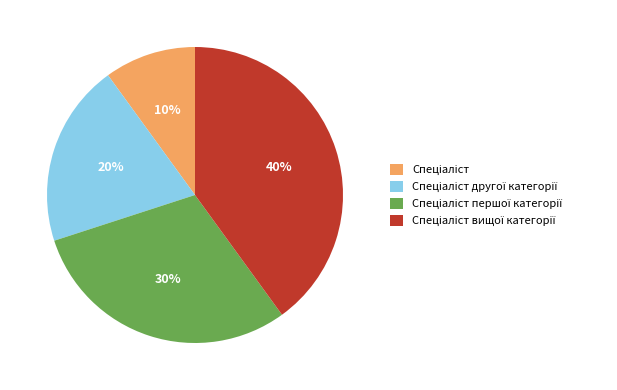

To the nearest percent, what is the average slice percentage?

25%